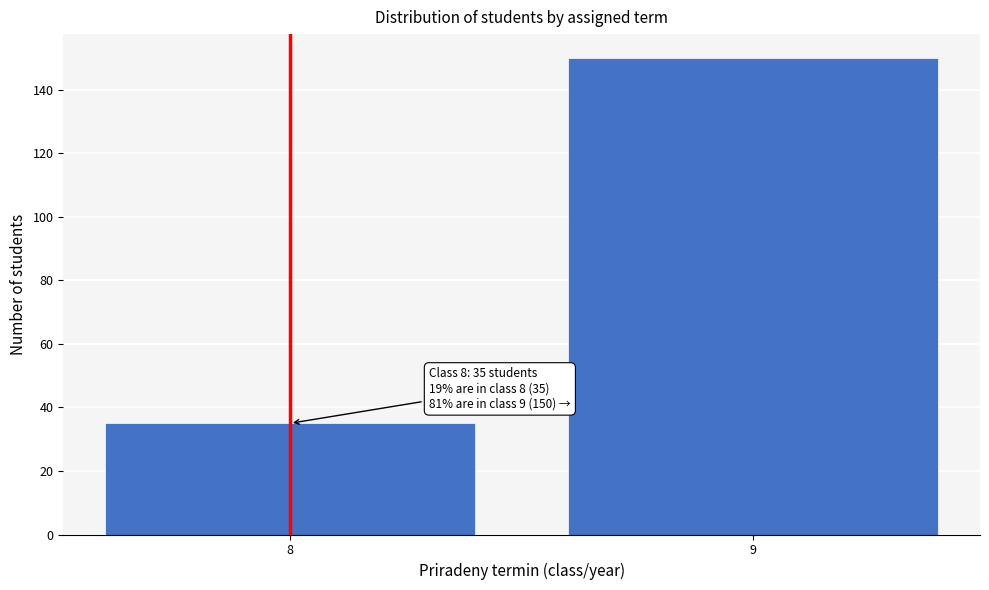

Reading right to left, list all the values displayed in this chart.

9=150	8=35